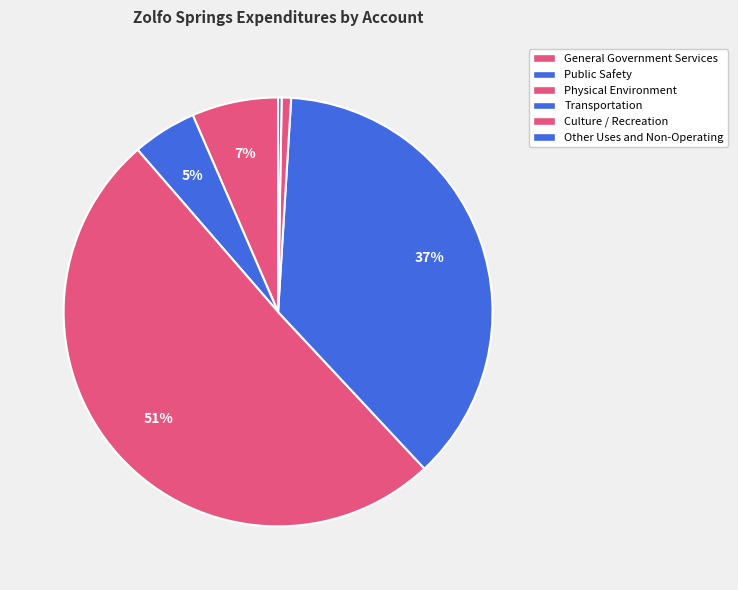

Does any single category account for the majority?

Yes